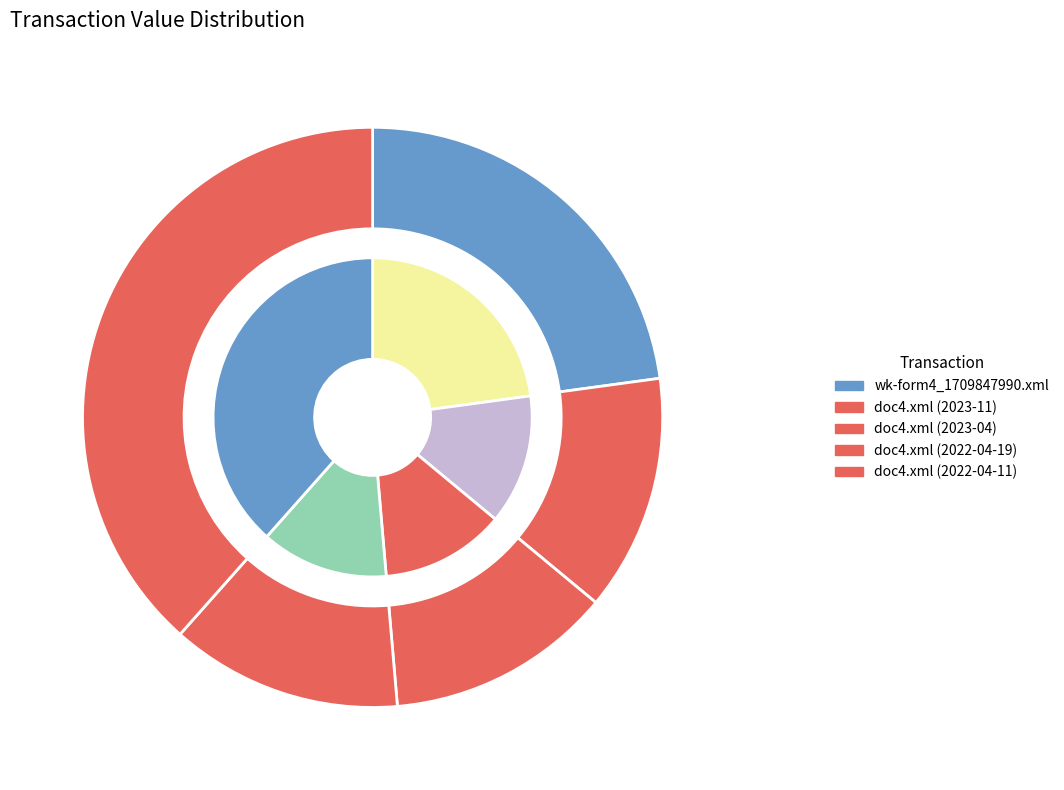

To the nearest percent, what is the average slice percentage?

20%